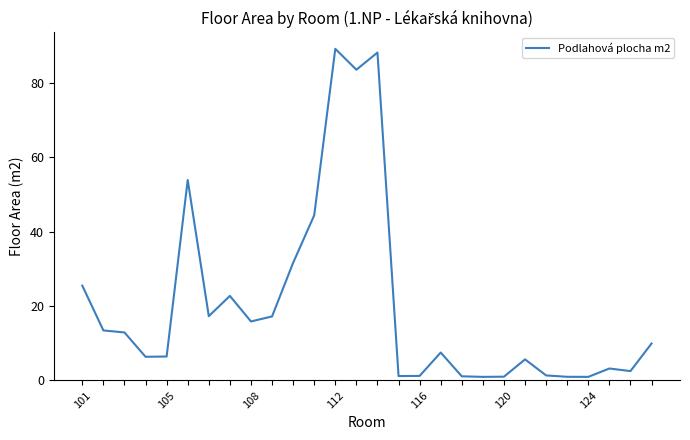

The chart shows a value of 6.4 at 105. True or false?

True